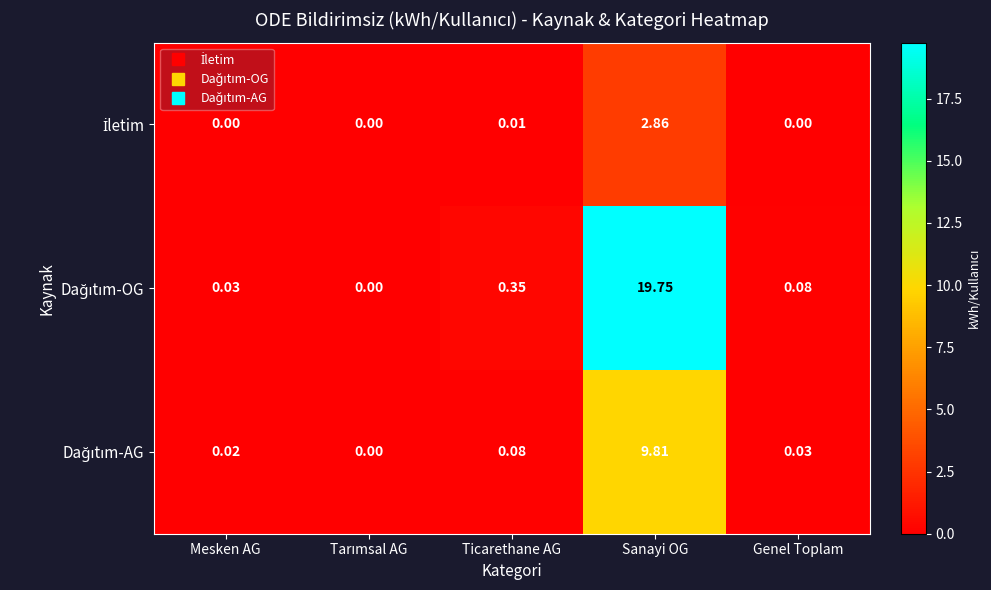

At which category is the sum across all series the highest?

Sanayi OG